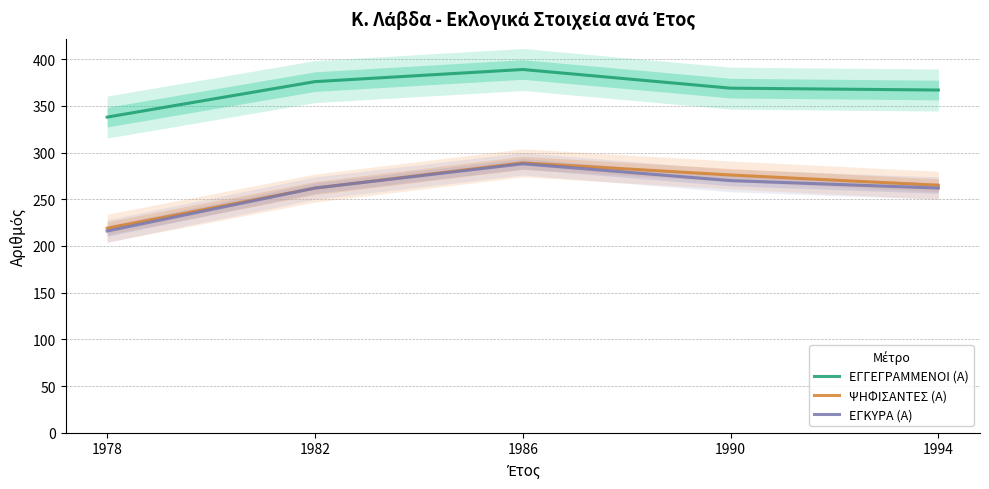

At which category does the chart reach its peak across all series?

1986